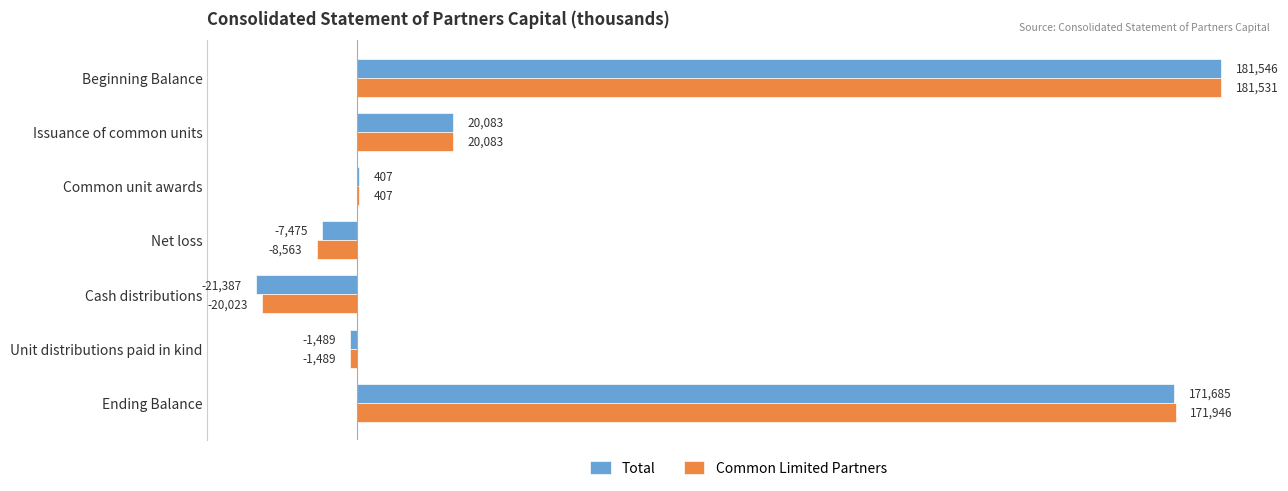

At which category is the sum across all series the highest?

Beginning Balance